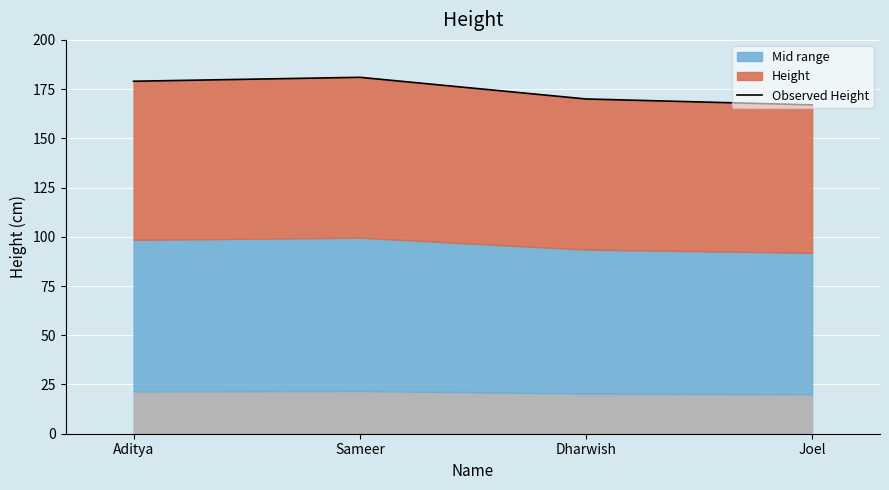

Where is the first local maximum?

Sameer